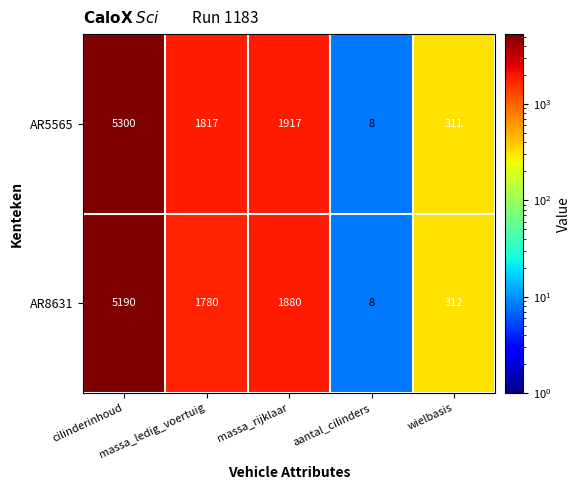

Which series has the largest total across all categories?

AR5565